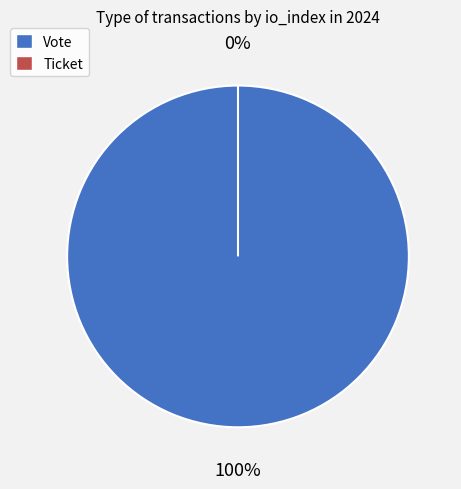

What is the largest slice in the pie chart?

Vote